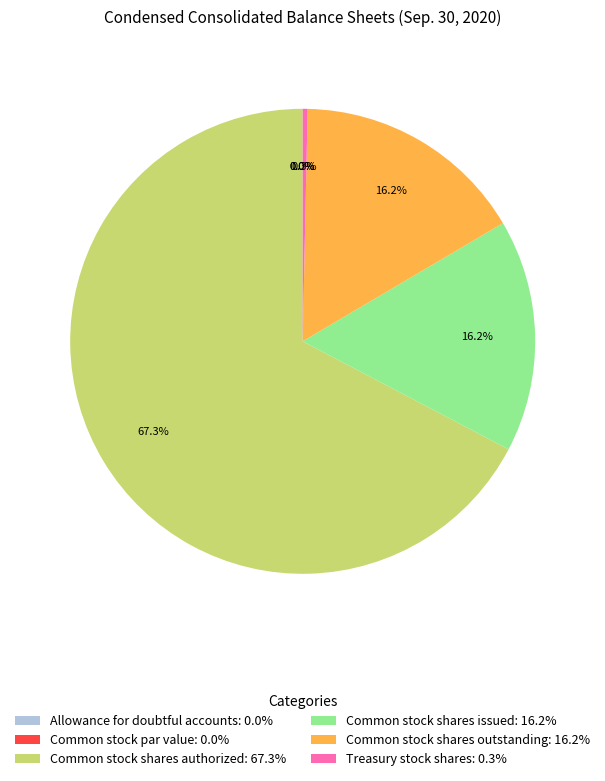

Combined, do Common stock shares outstanding and Common stock shares authorized account for over 50%?

Yes